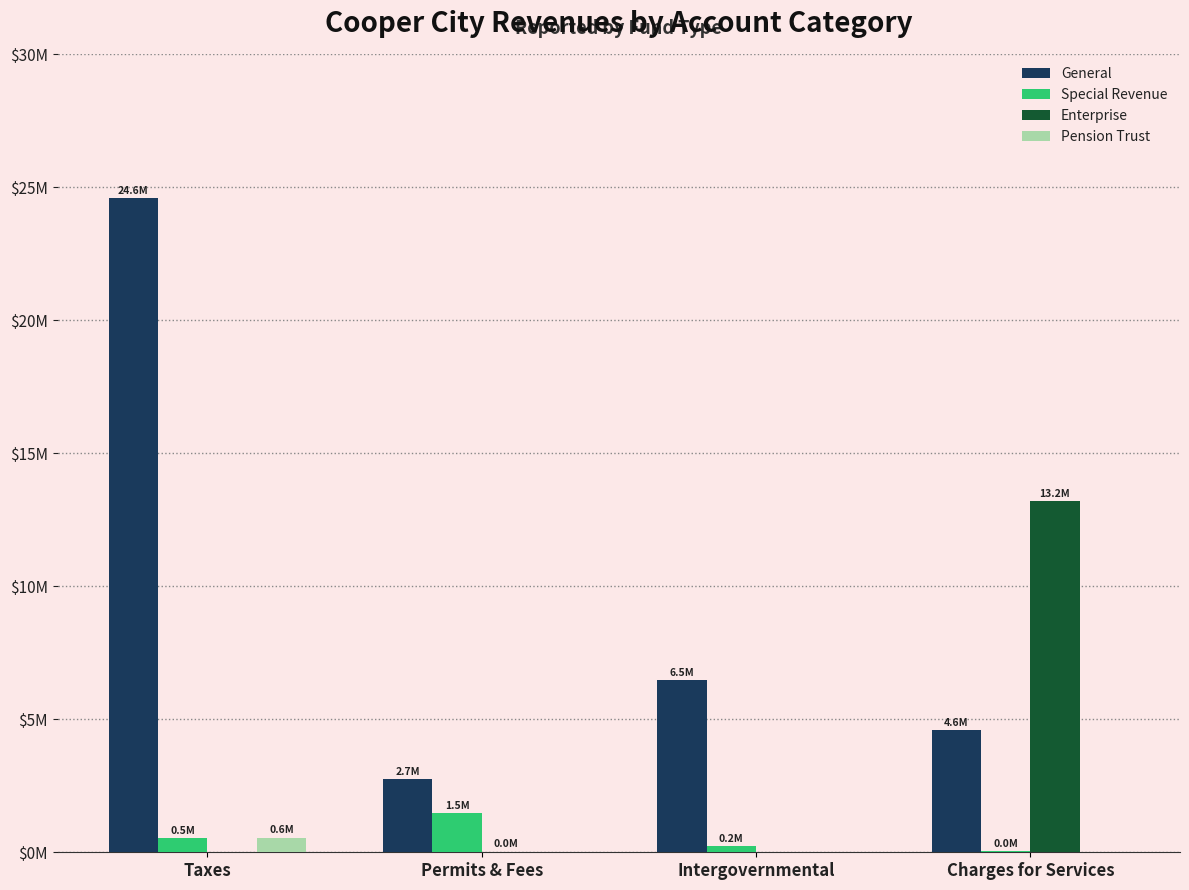

What are all the series names shown in the legend?

General, Special Revenue, Enterprise, Pension Trust